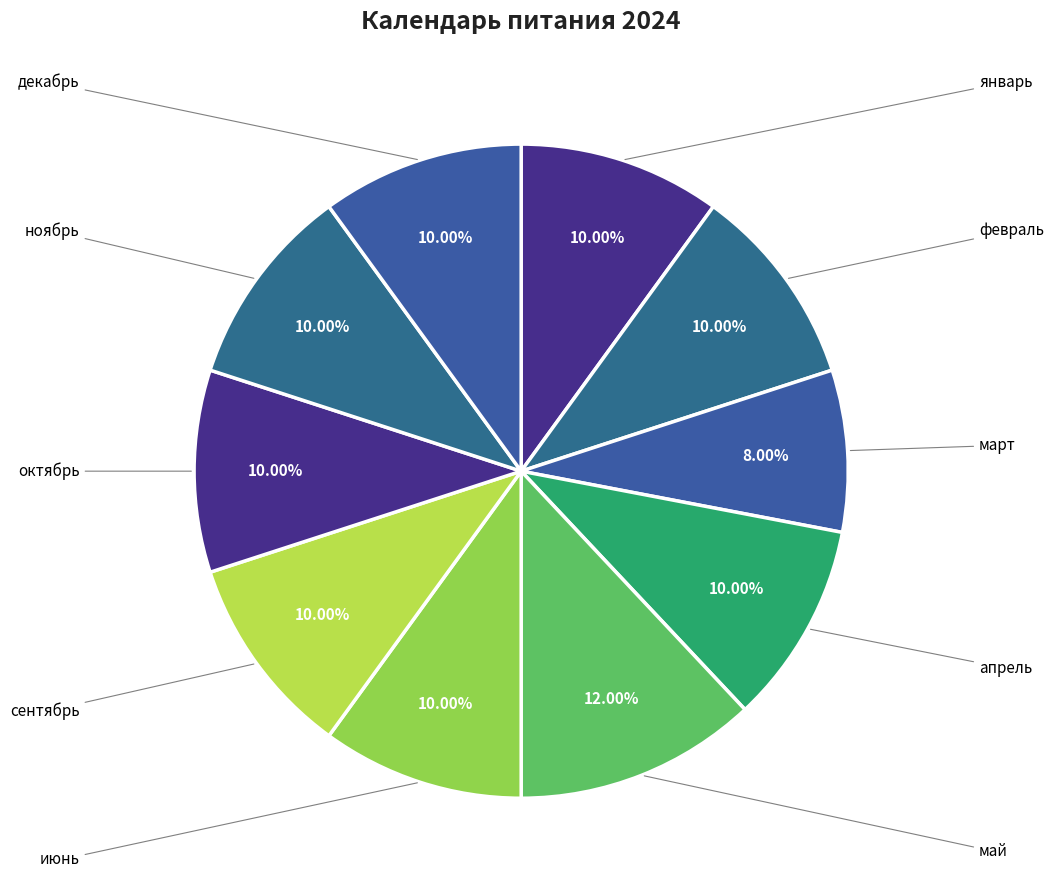

Is it true that март is 2% of the pie?

False